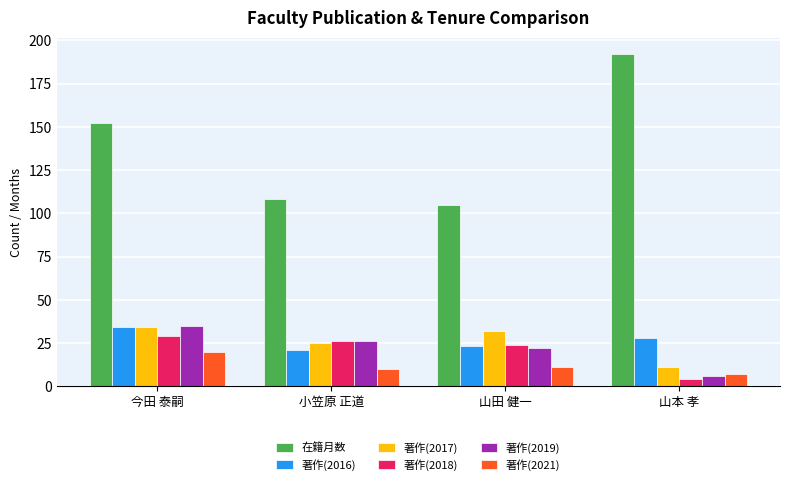

The value of 著作(2019) at 山田 健一 is 22. True or false?

True